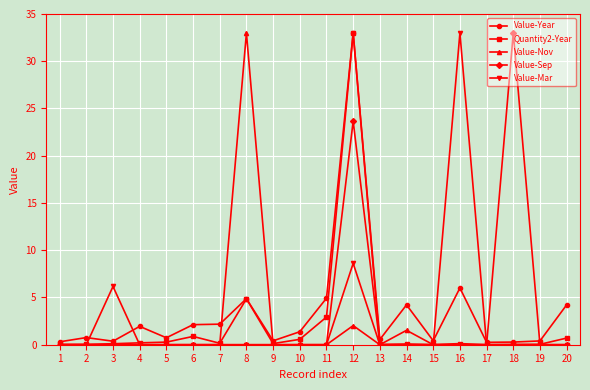

Between 9 and 16, which series saw the biggest shift?

Value-Mar